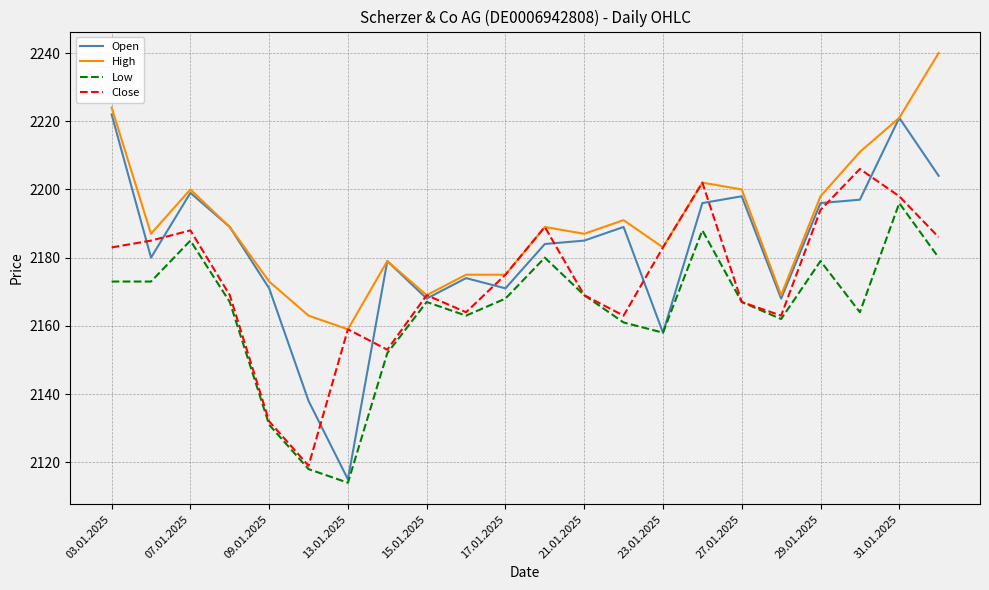

What is the maximum value shown in the chart?

2240